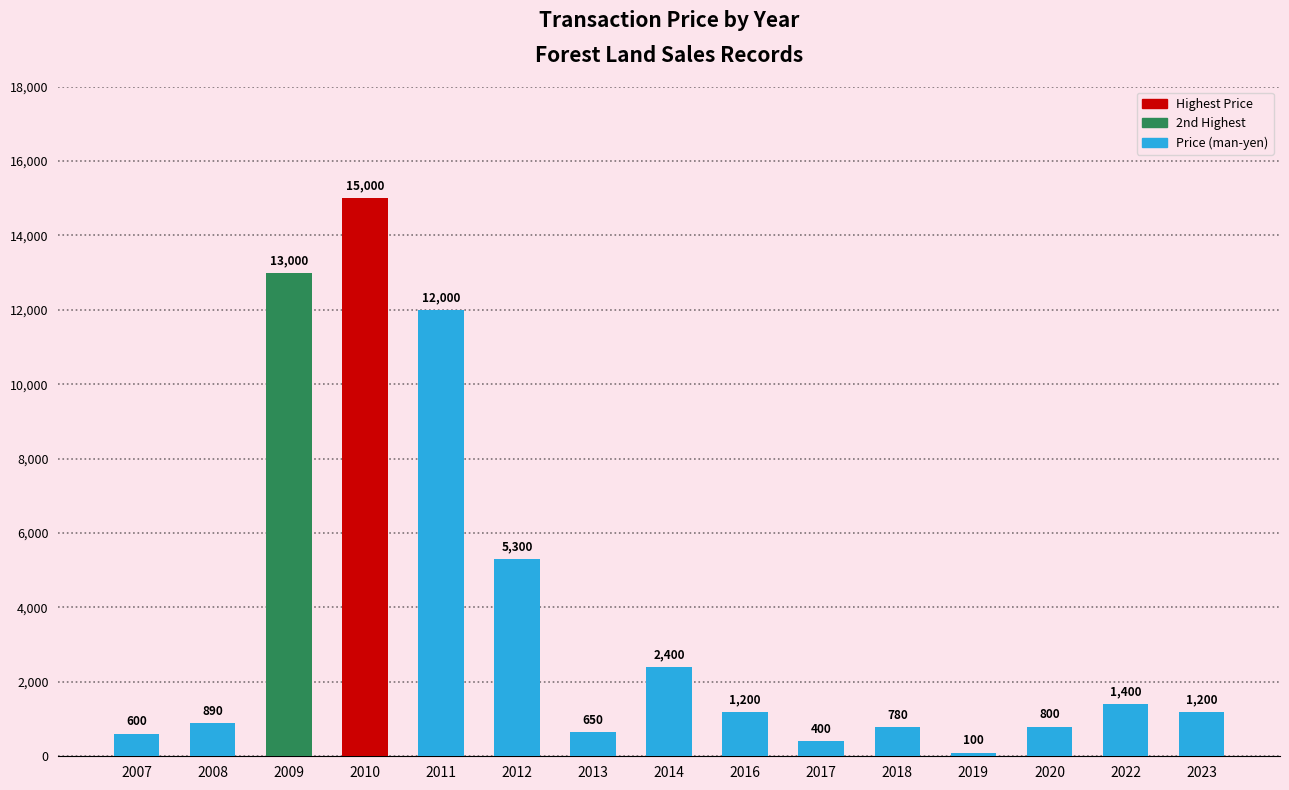

Which label corresponds to the largest value in the chart?

2010